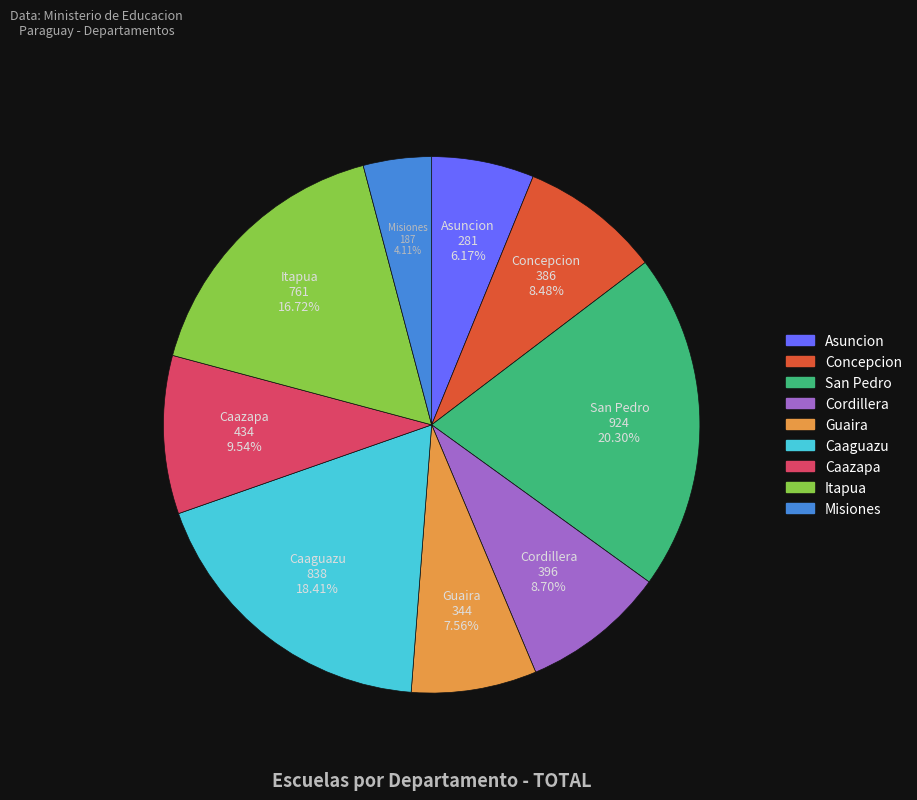

Which slice is the largest?

San Pedro